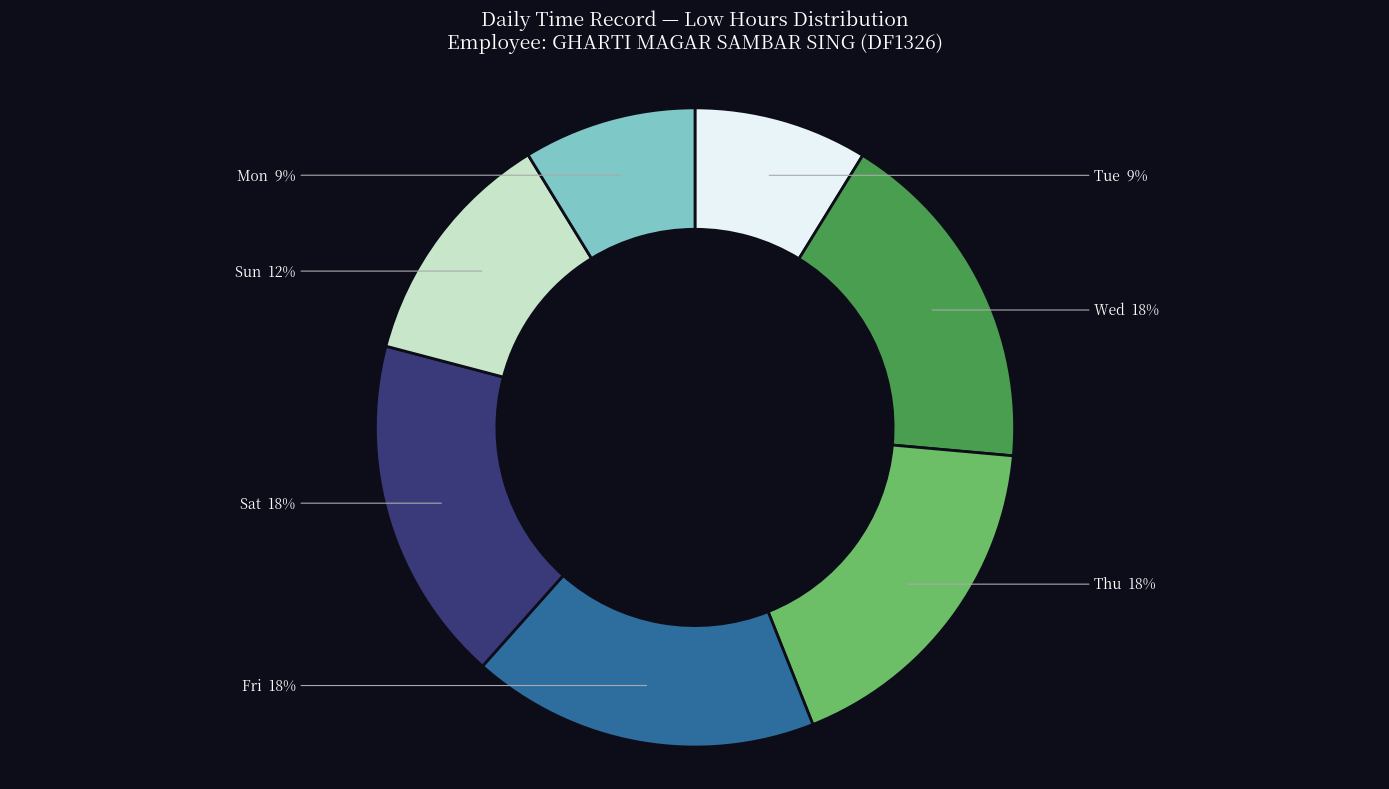

Is it true that Tue is 16% of the pie?

False